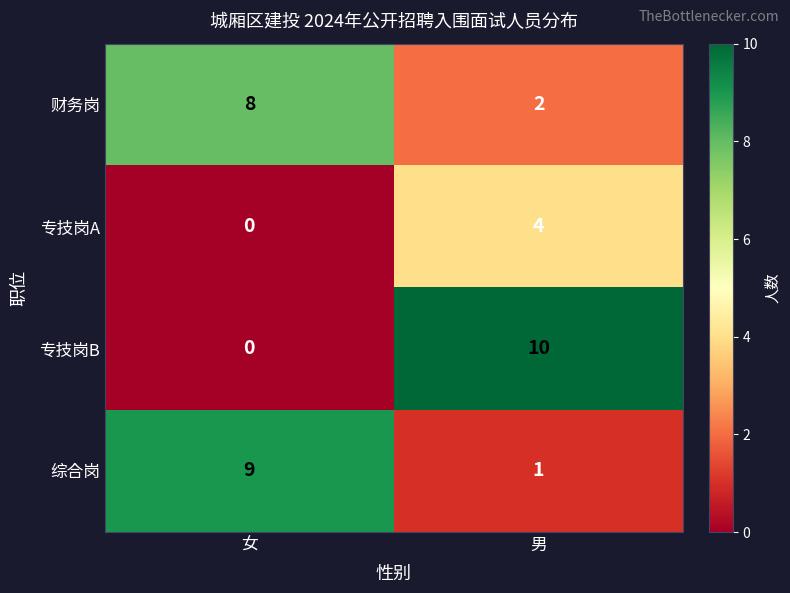

What is the sum of the 专技岗B values at 男 and 女?

10